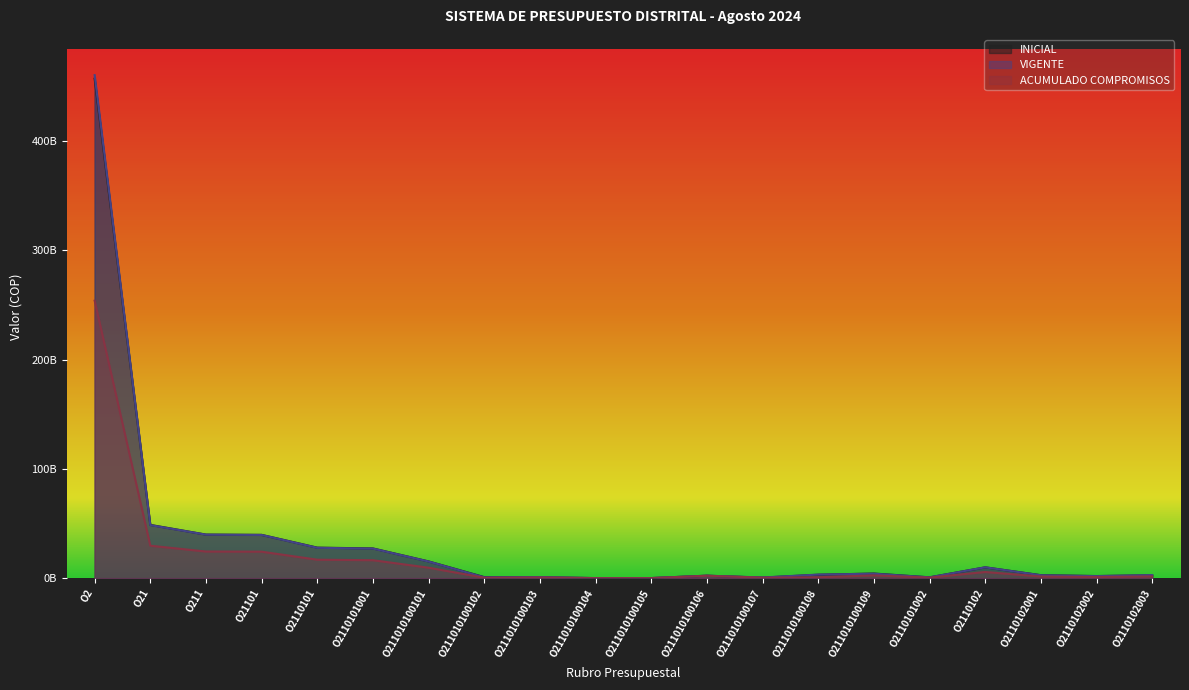

What is the label of the 1st point from the right?

O2110102003